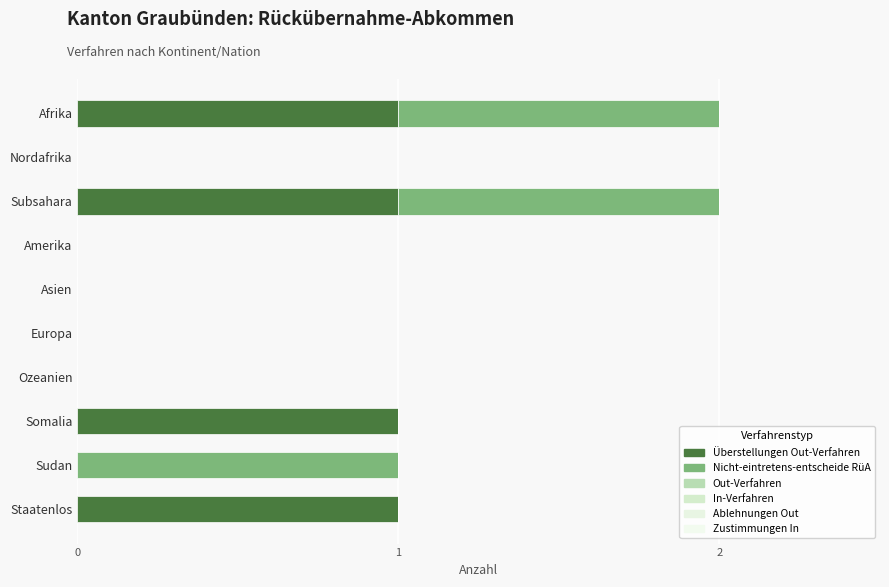

How many categories are shown in the chart?

10